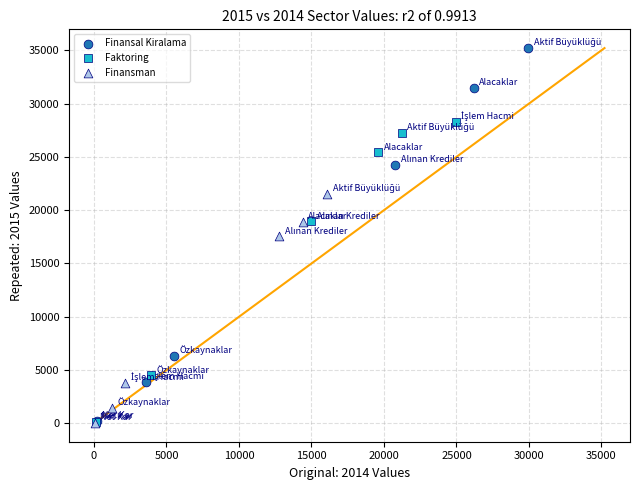

Which series contains the highest Y value?

Finansal Kiralama